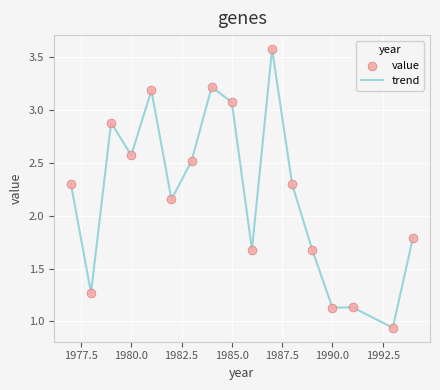

What is the difference between the maximum and minimum values?

2.6